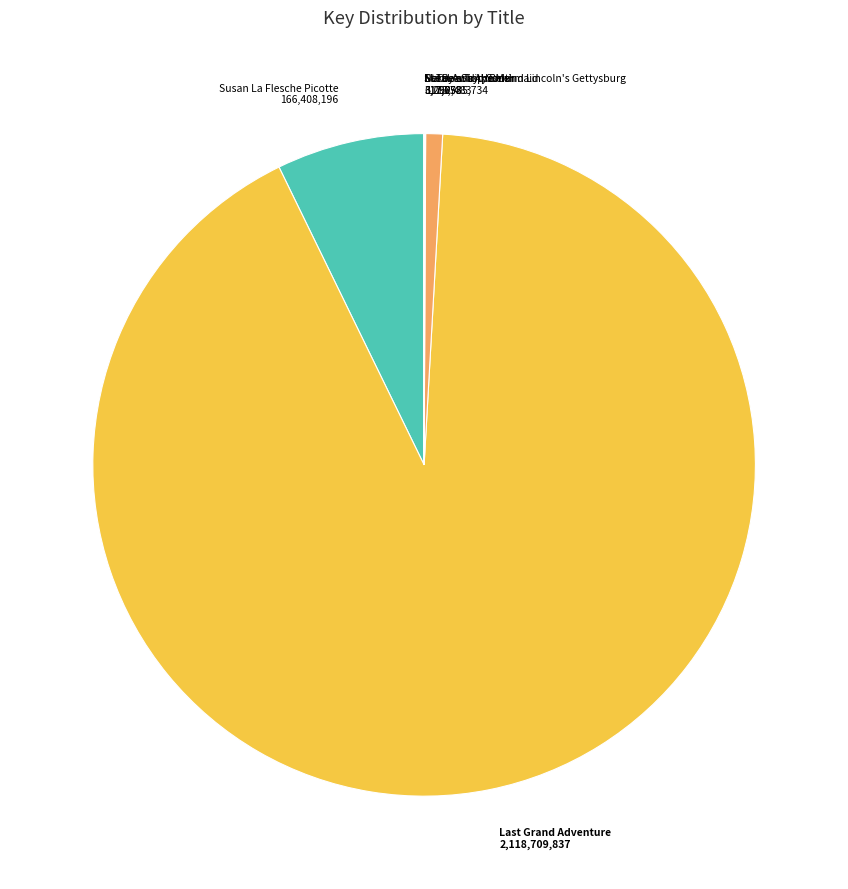

Is it true that True Story Behind Lincoln's Gettysburg is 1% of the pie?

True